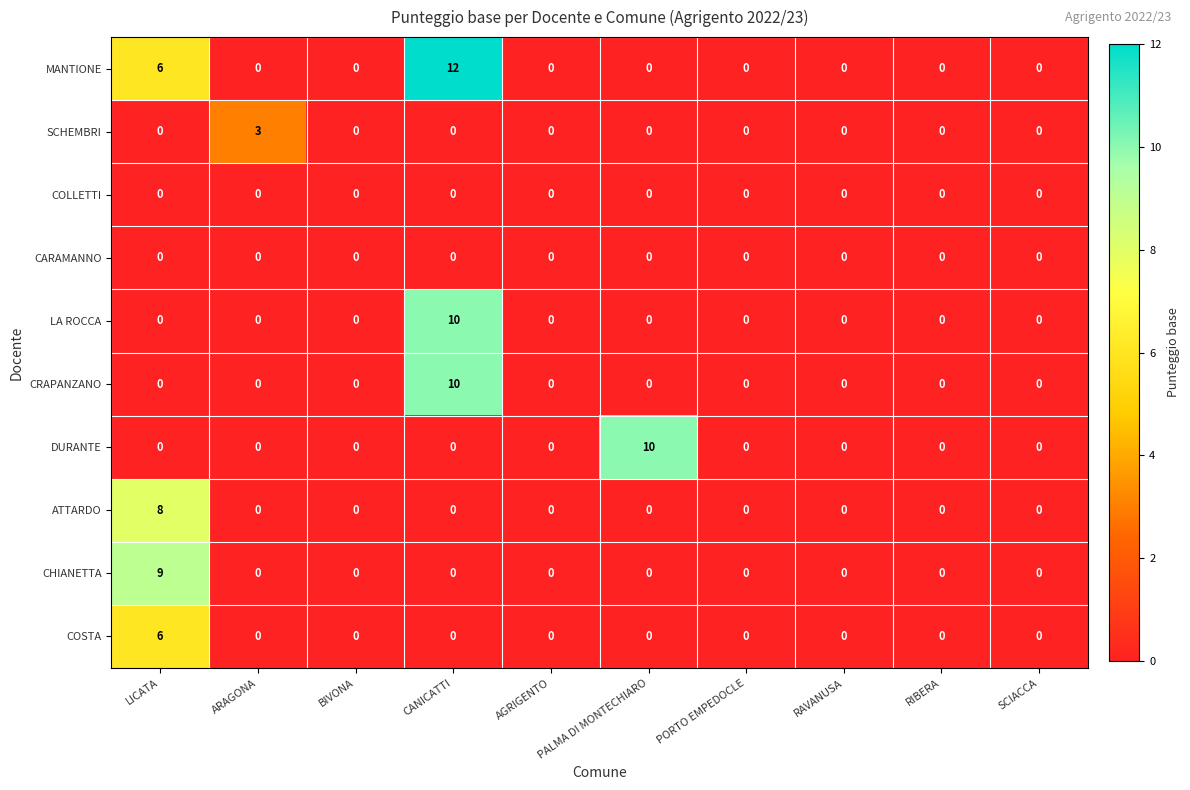

The COSTA series shows -3 at RAVANUSA. True or false?

False